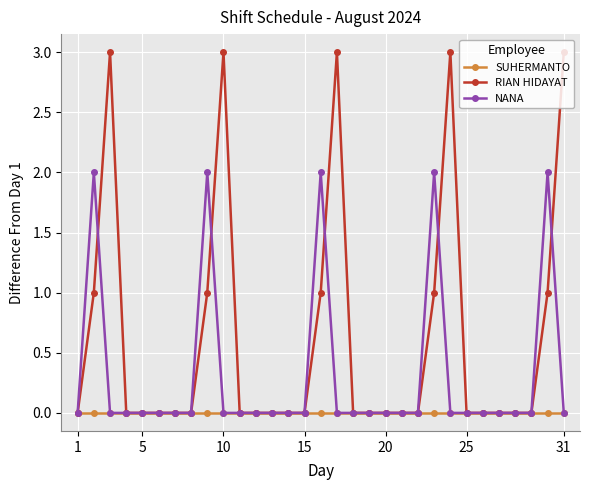

List the series in order of their overall mean, lowest first.

SUHERMANTO, NANA, RIAN HIDAYAT